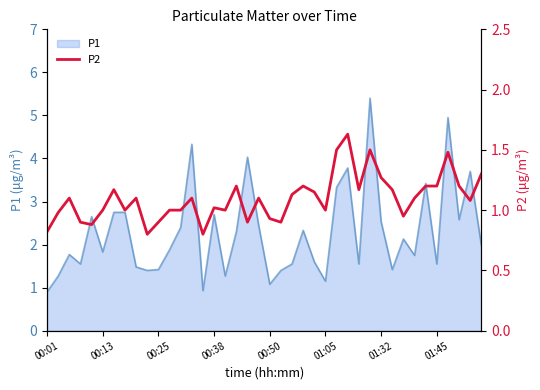

What is the minimum value for P1?

0.9